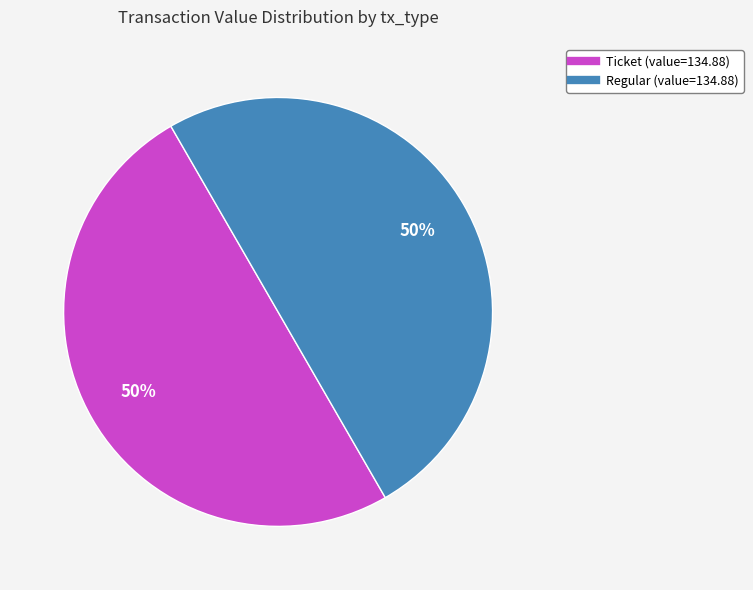

To the nearest percent, what is the difference between the largest and smallest slice percentages?

0%